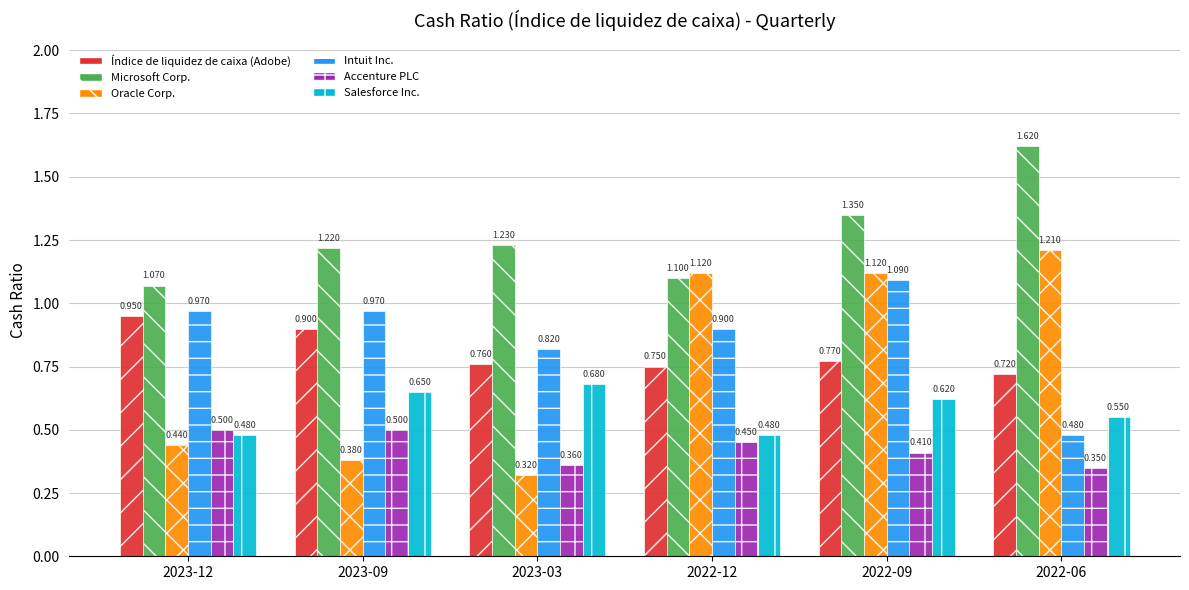

What are all the series names shown in the legend?

Índice de liquidez de caixa (Adobe), Microsoft Corp., Oracle Corp., Intuit Inc., Accenture PLC, Salesforce Inc.